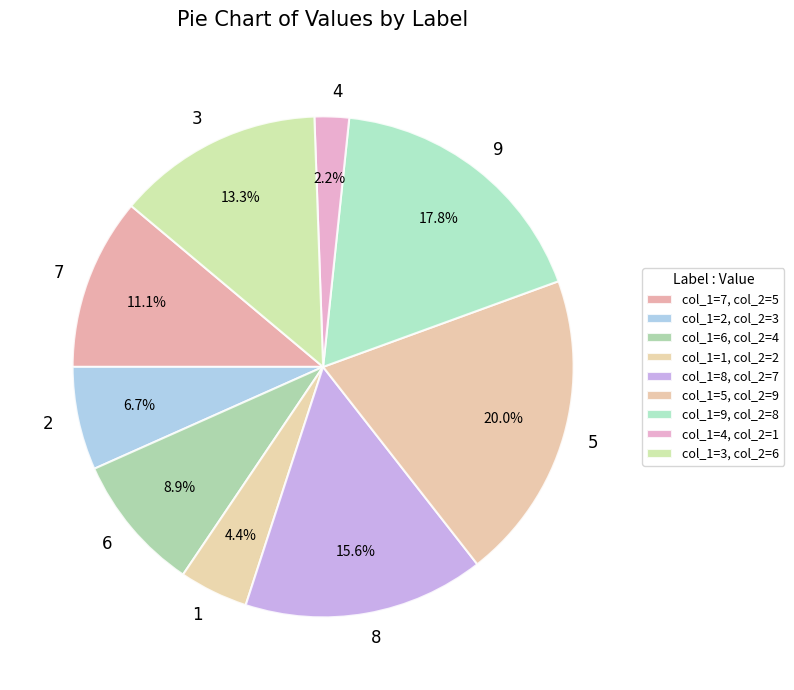

What is the largest slice in the pie chart?

5